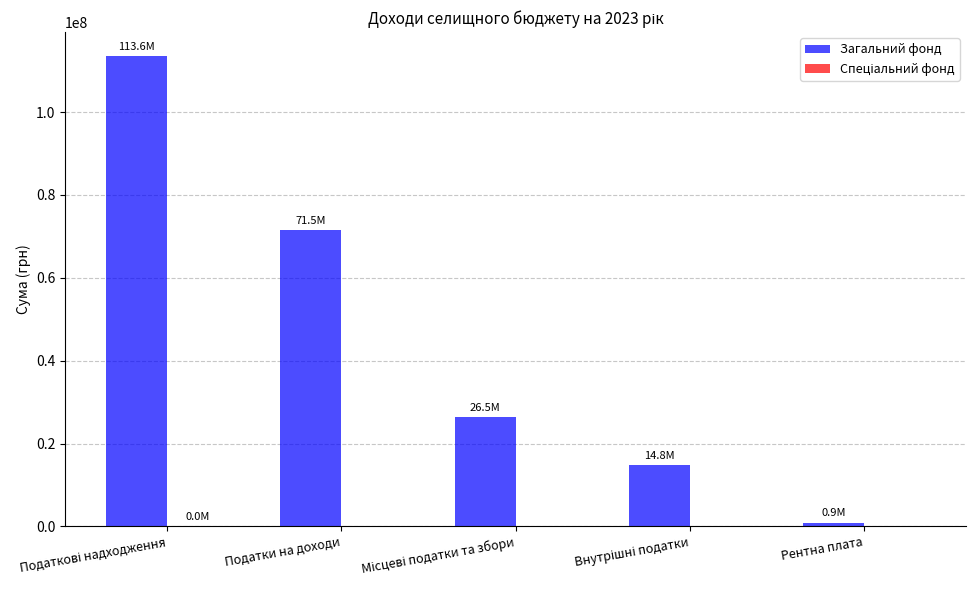

True or false: Загальний фонд has a value of 113080922 at Податки на доходи.

False